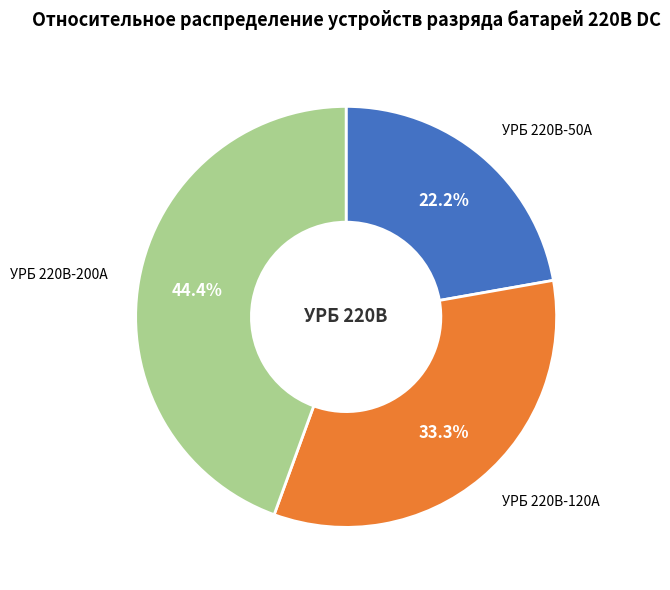

Which category has the biggest portion of the pie?

УРБ 220В-200А